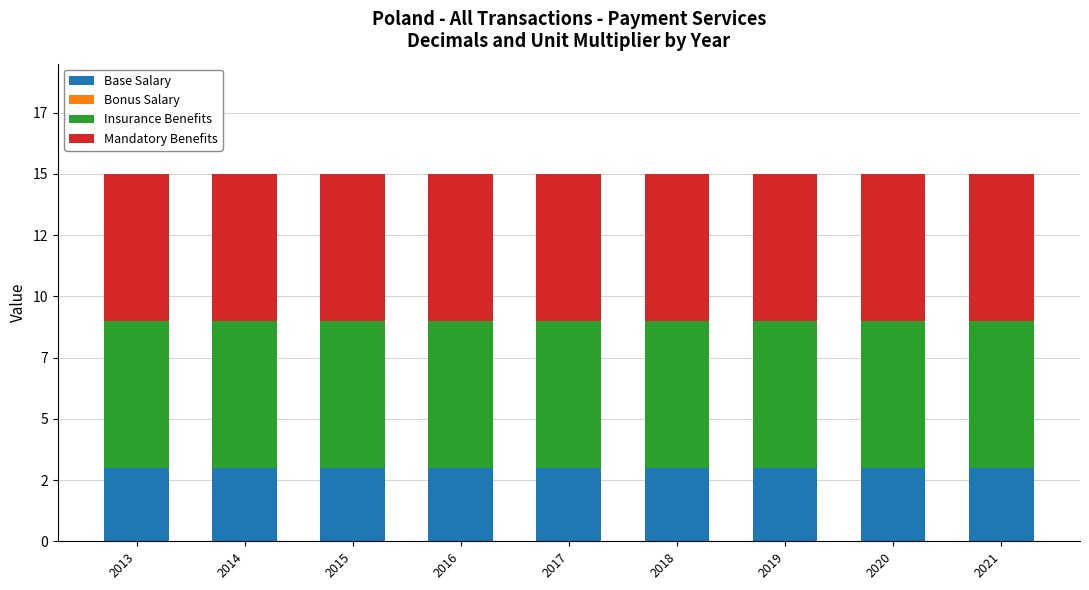

Does the chart contain stacked bars?

Yes